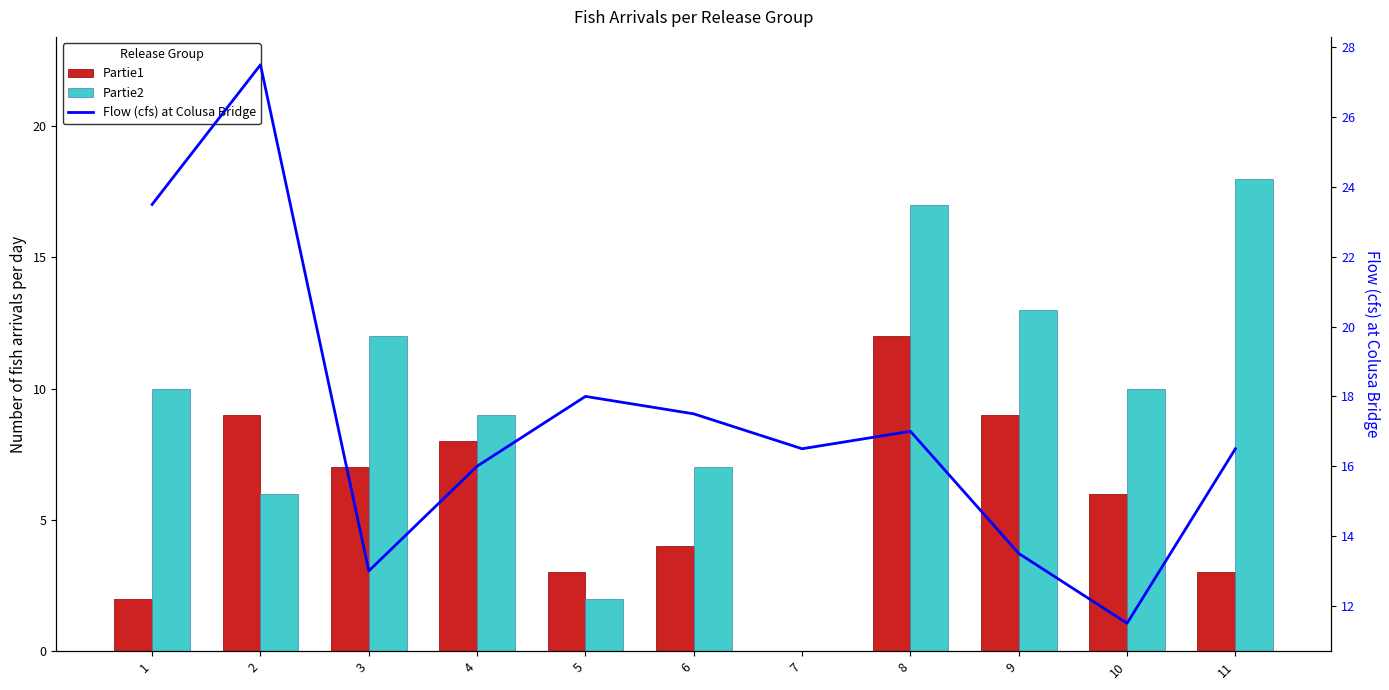

Which series has the widest spread of values?

Partie2